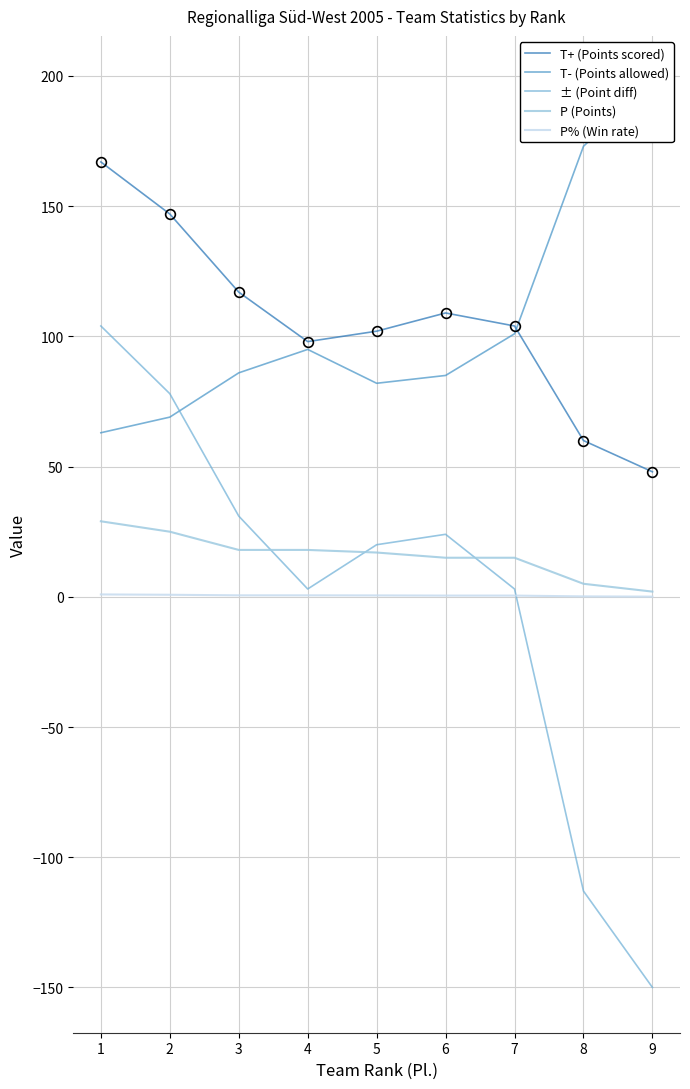

Which has a higher value, 3 or 4?

3